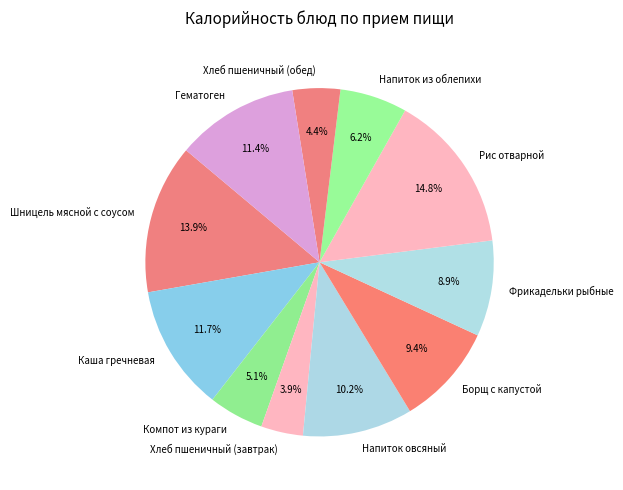

Approximately how many times larger is the value at Хлеб пшеничный (обед) compared to Компот из кураги?

0.9